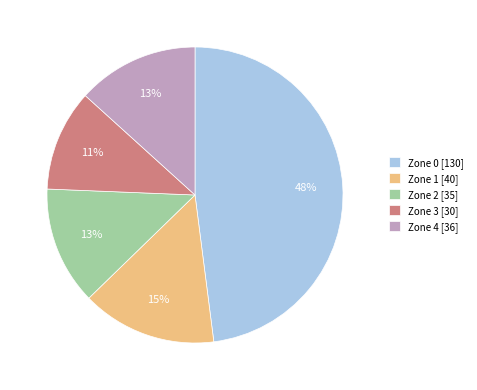

To the nearest percent, what is the difference between the largest and smallest slice percentages?

37%